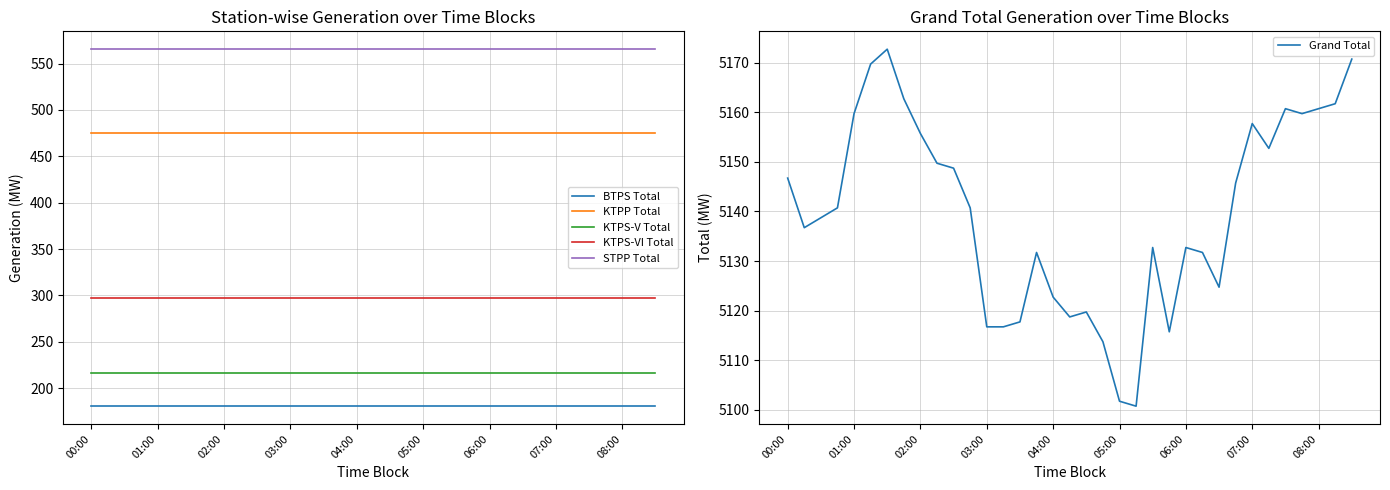

Read the Grand Total value at 06:00.

5132.7